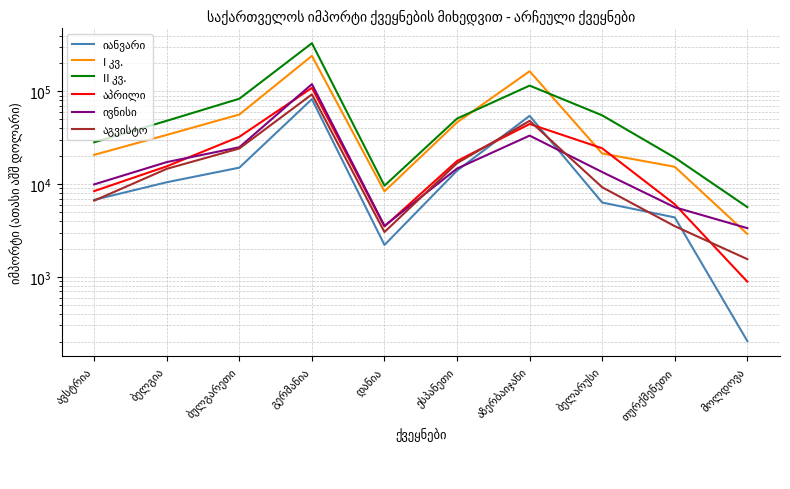

How many lines are shown in the chart?

6